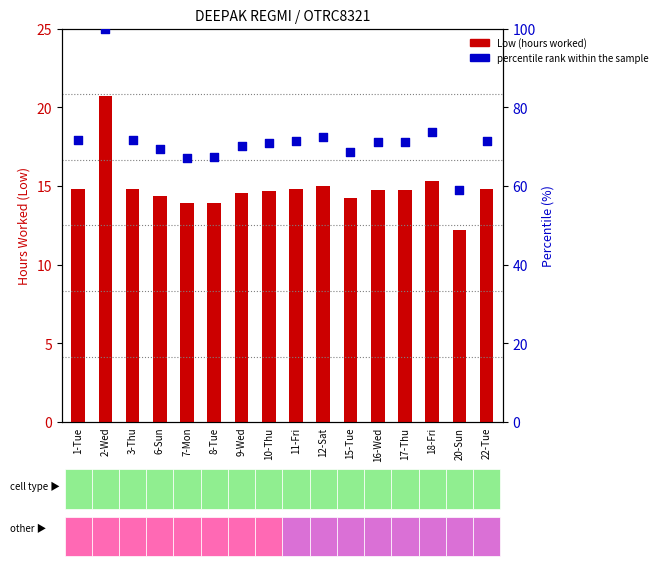

Which series contains the highest Y value?

percentile rank within the sample